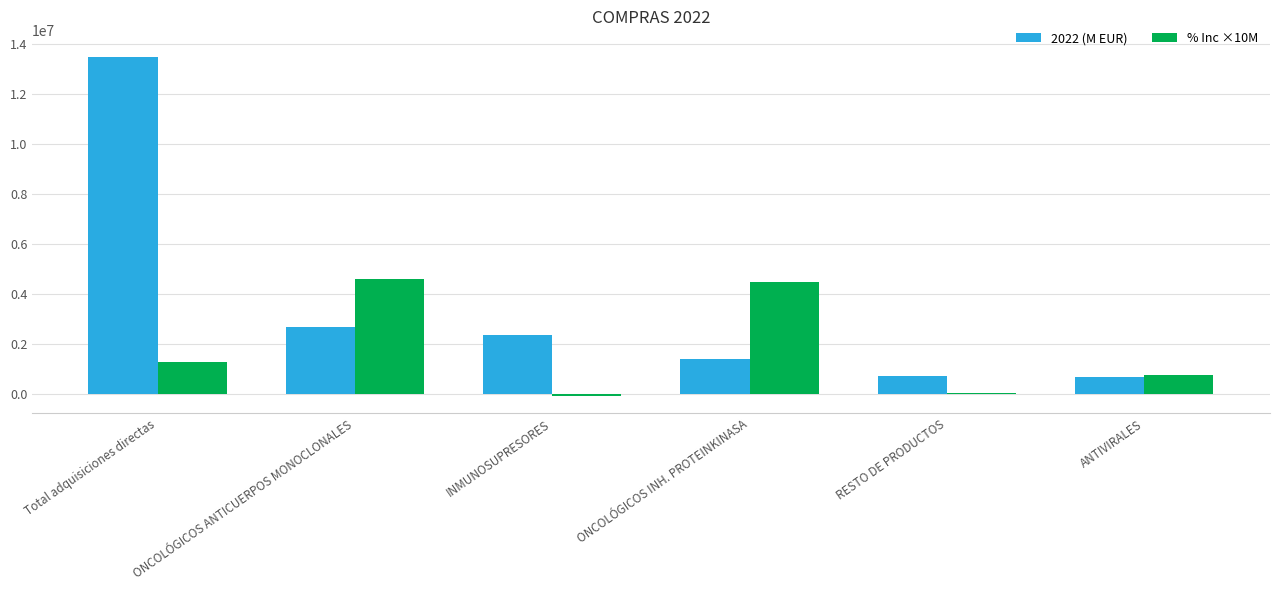

What is the sum of the 2022 (M EUR) values at RESTO DE PRODUCTOS and Total adquisiciones directas?

14237553.0